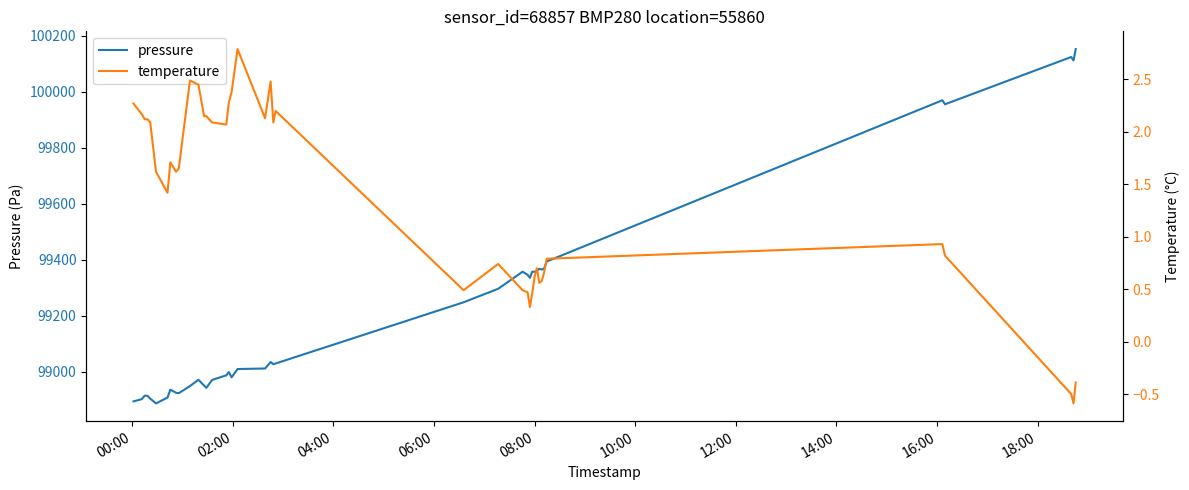

How many values in temperature are above zero?

37